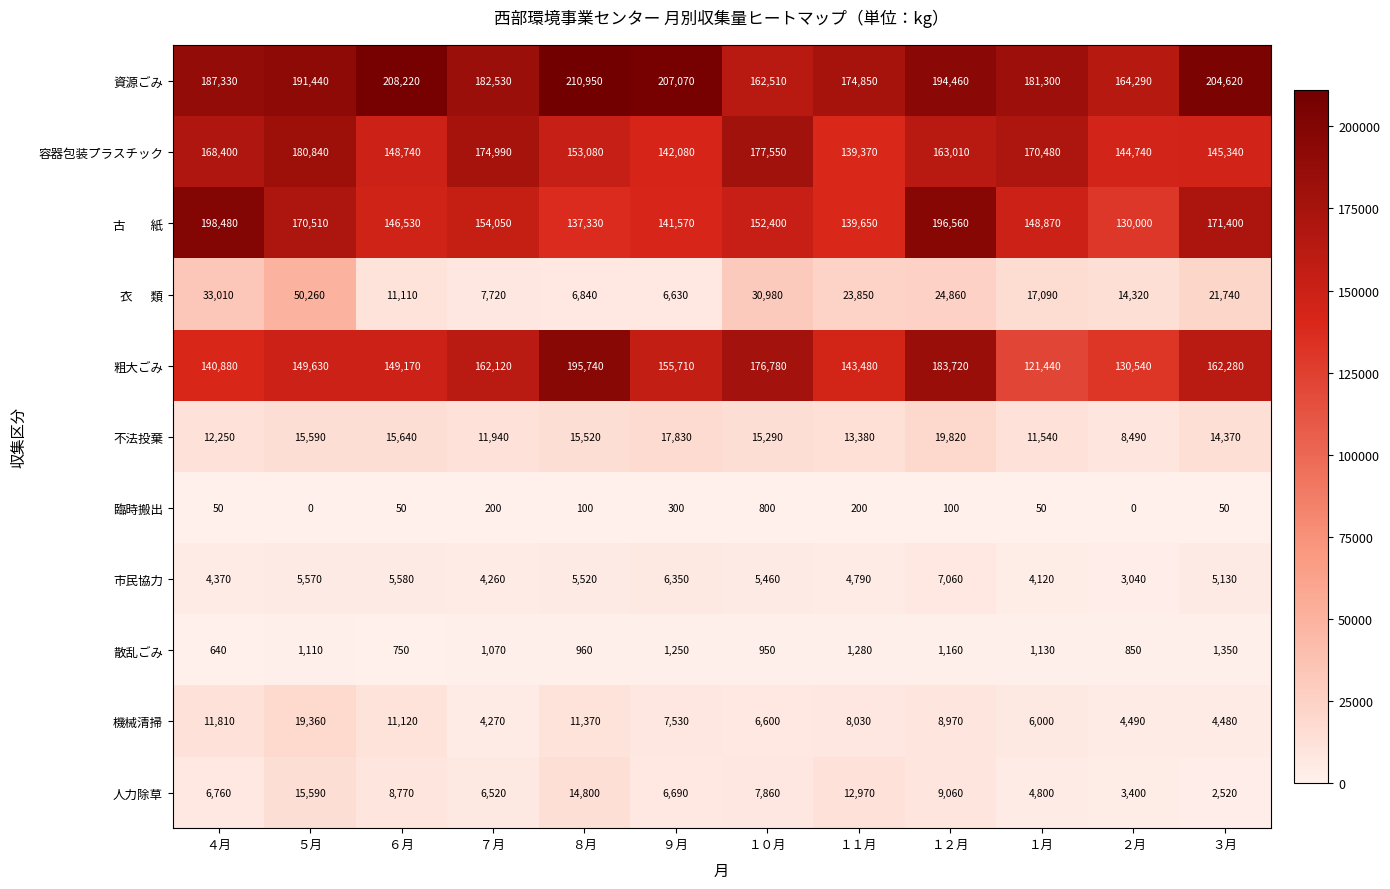

What is the total value across all series at ７月?

709670